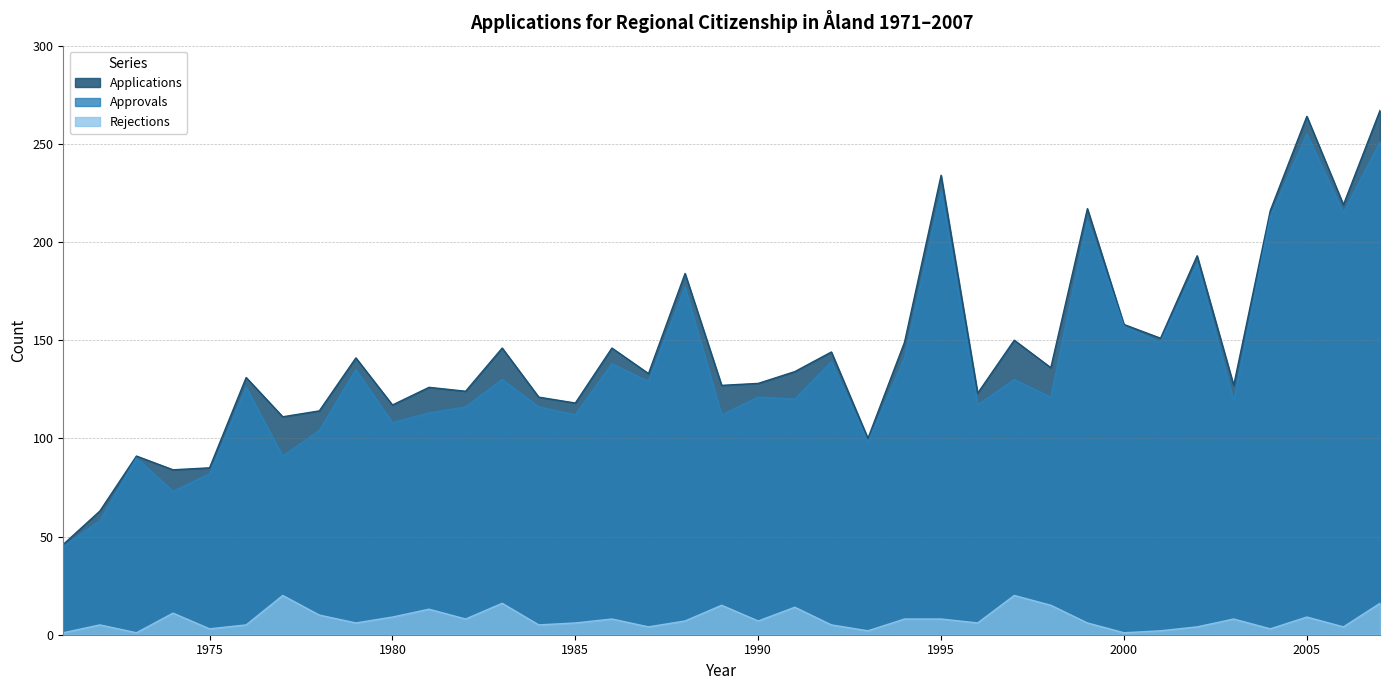

How many values in the Rejections series are below 7?

18